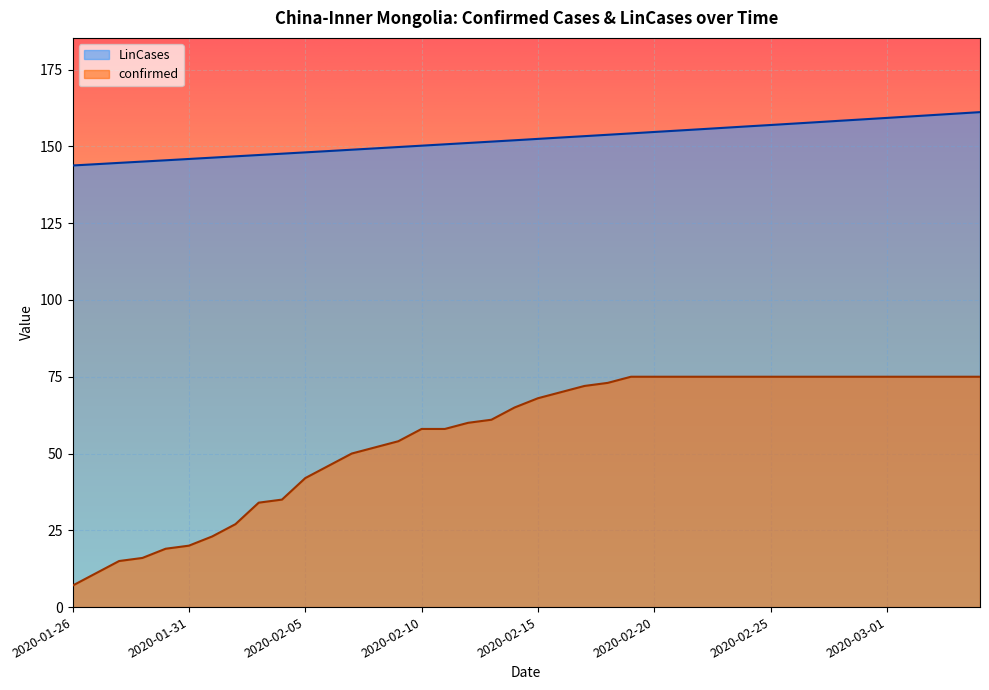

How many data points in LinCases are above 152?

20